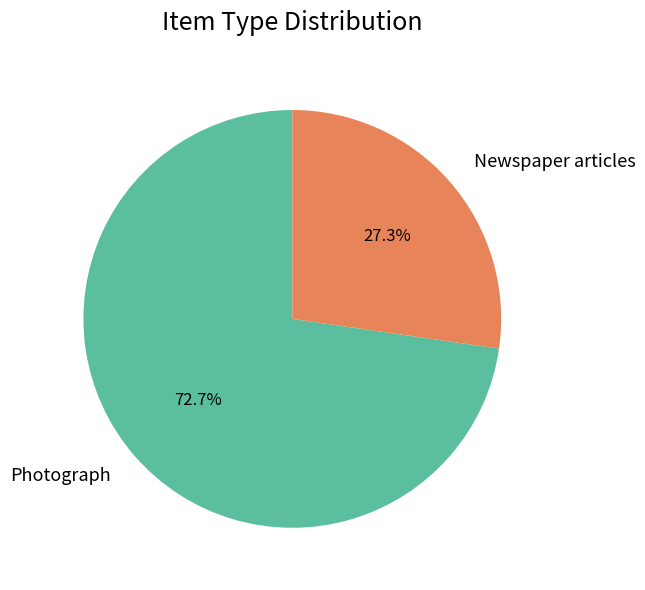

How many segments does this pie chart have?

2